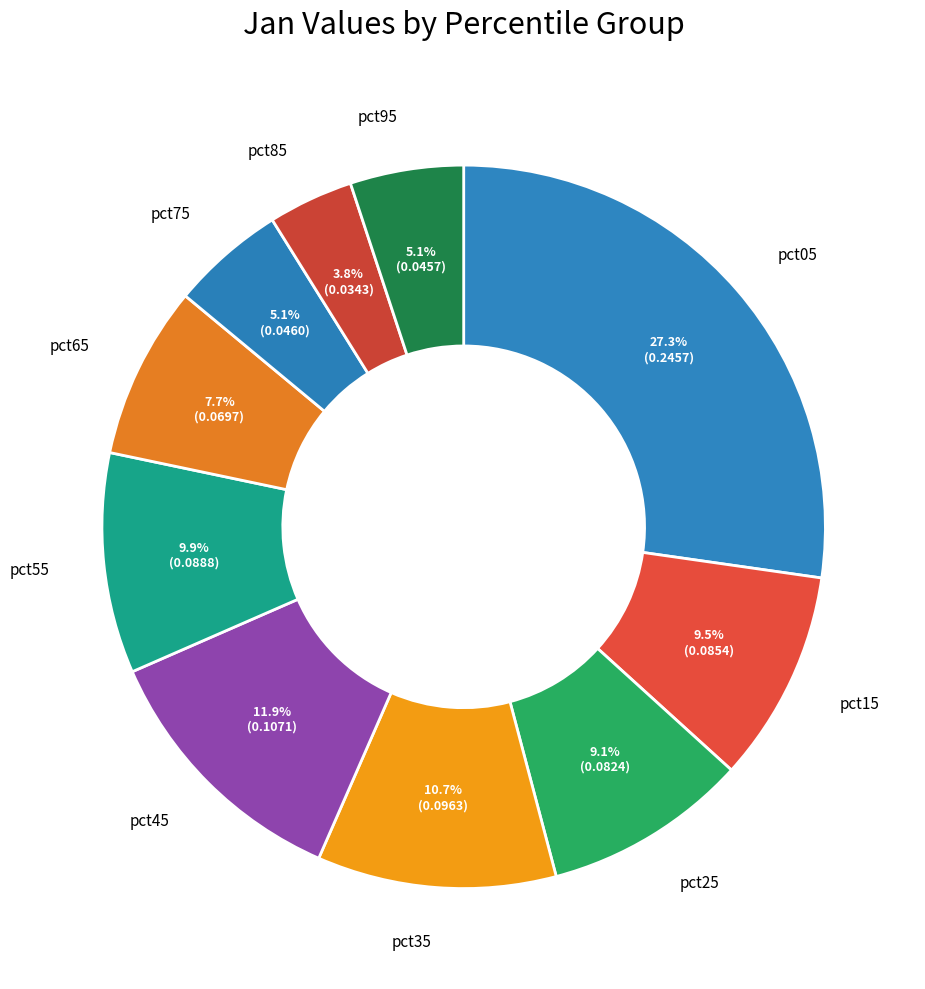

To the nearest percent, what is the difference between the largest and smallest slice percentages?

23%